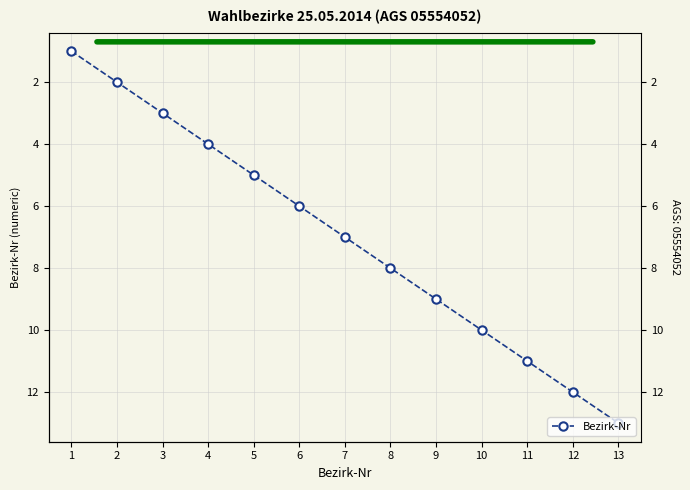

True or false: the data has more than 0 interior local peaks.

False